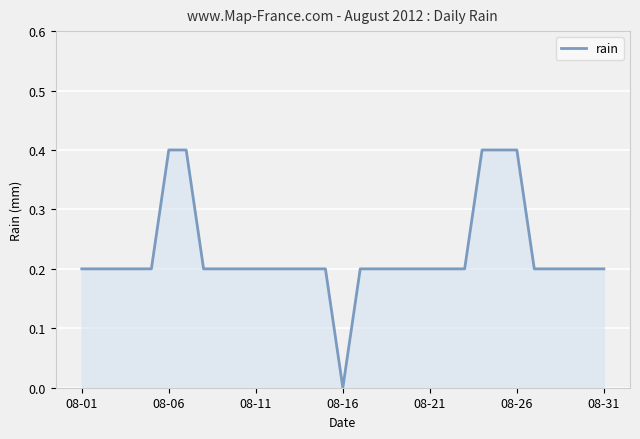

Count the values in the range 0 to 1.

31